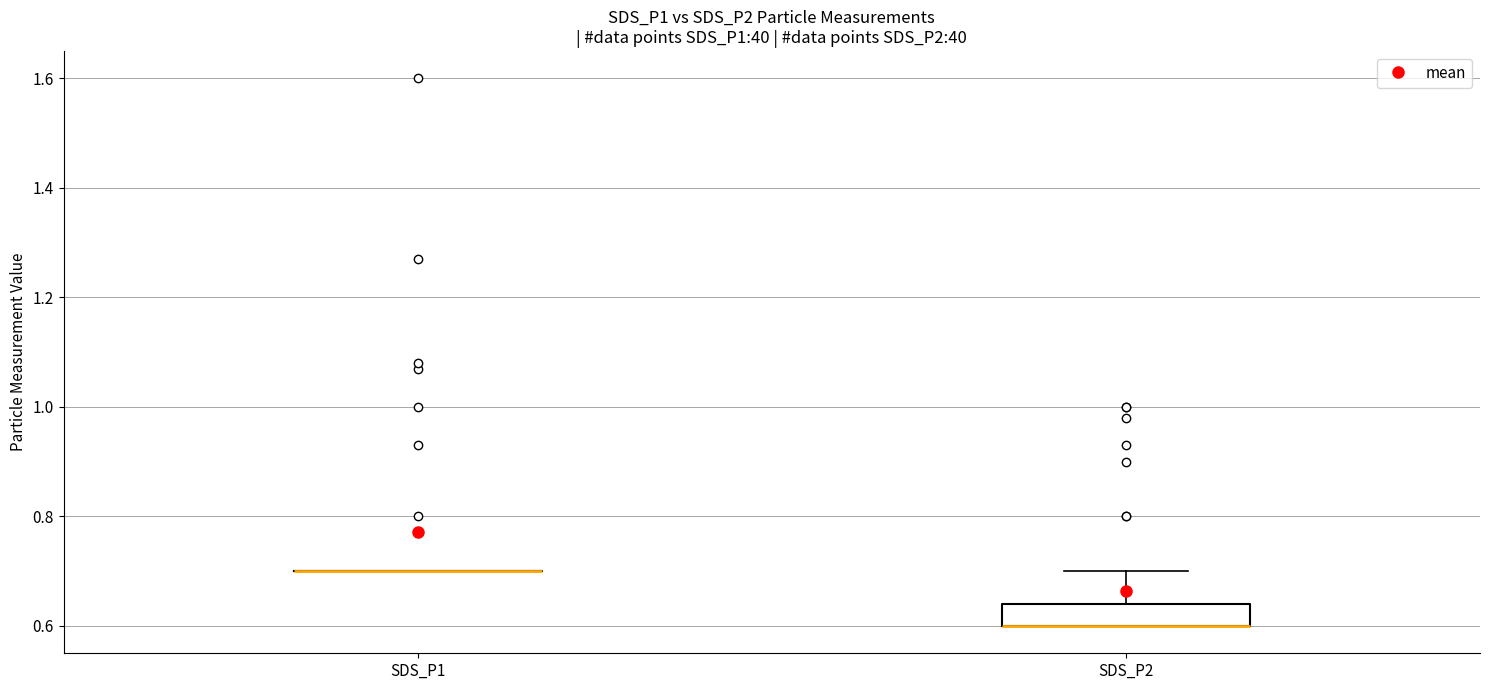

Reading left to right, transcribe this box plot: for each box, give where its median line is, the range the box spans, and where its two whiskers end, as read against the y-axis. The values are not printed on the chart, so give them approximately, as read against the axis.

SDS_P1: box collapsed to a line at 0.70, whiskers 0.70 to 0.70
SDS_P2: median 0.60 (drawn on the box's lower edge), box 0.60 to 0.64, whiskers 0.60 to 0.70